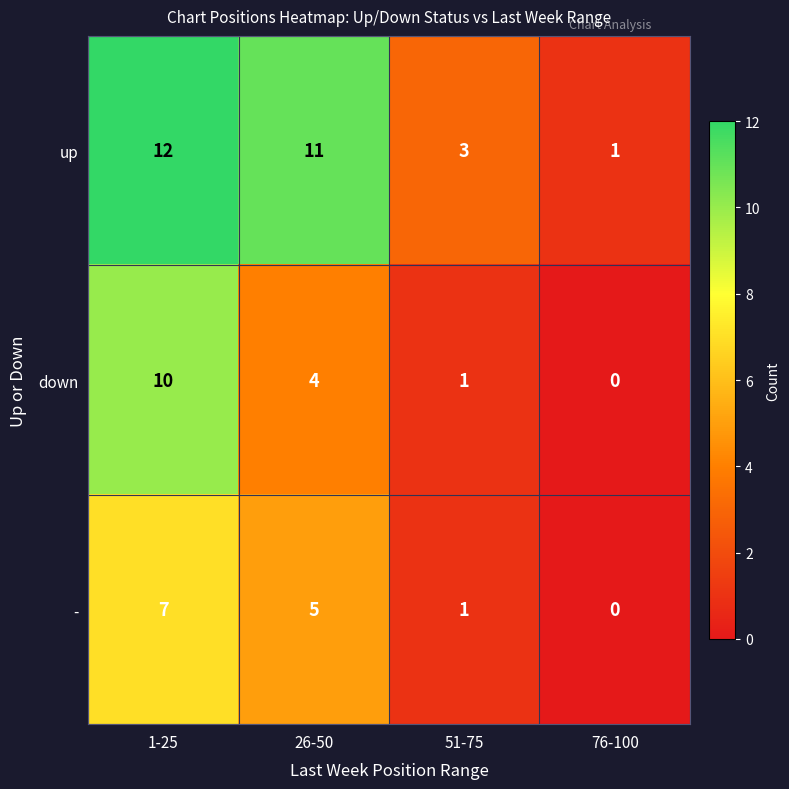

Reading left to right, extract all data points from this chart.

up: 1-25=12	26-50=11	51-75=3	76-100=1
down: 1-25=10	26-50=4	51-75=1	76-100=0
-: 1-25=7	26-50=5	51-75=1	76-100=0